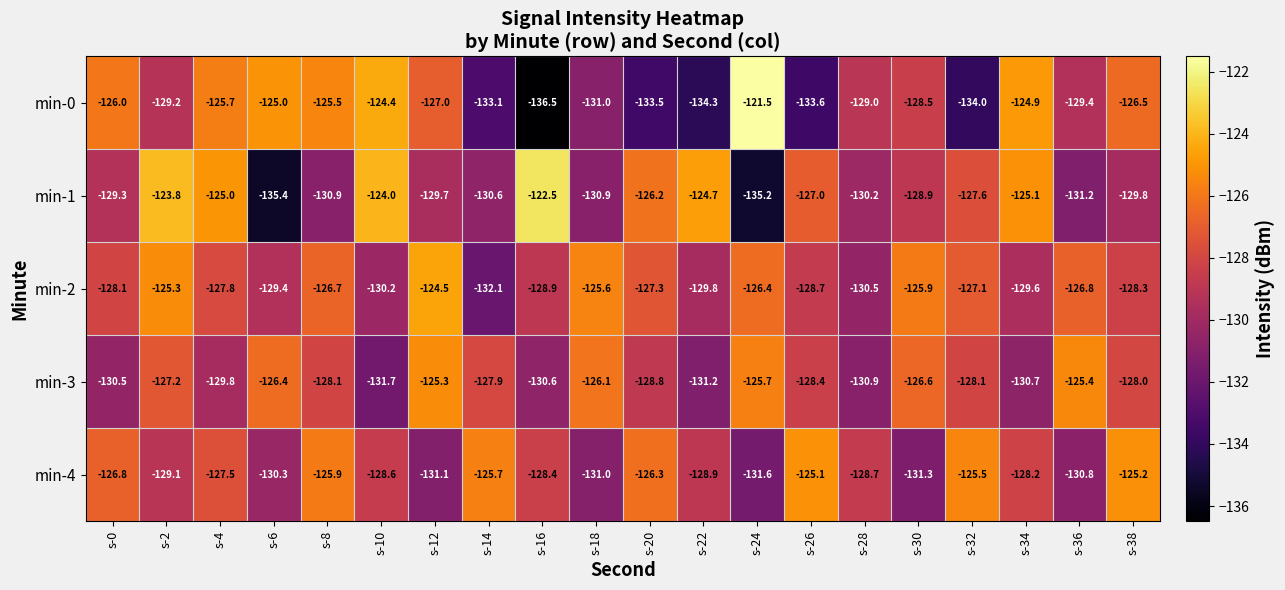

Which category has the highest value across all series?

s-24